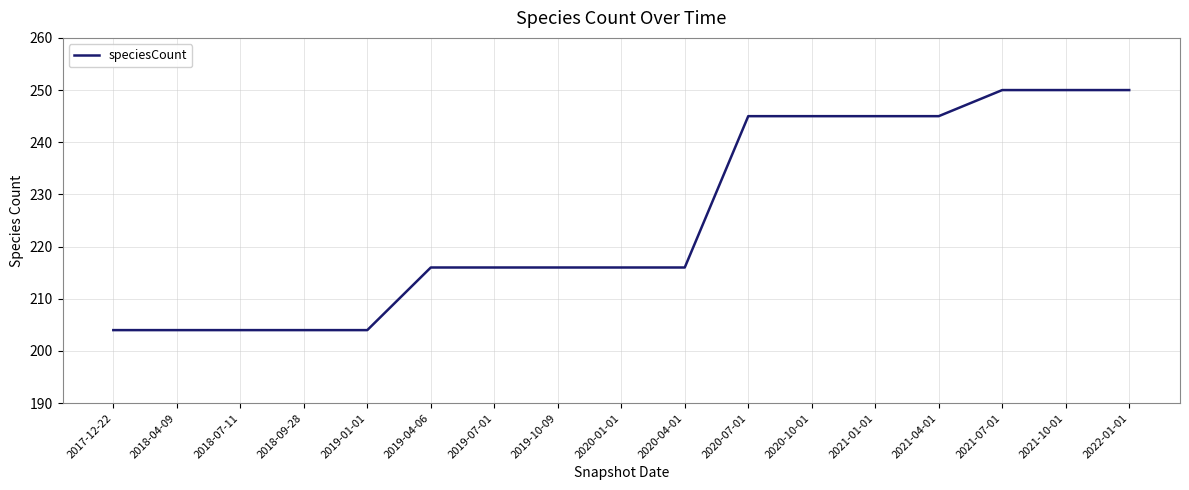

How many lines are shown in the chart?

1